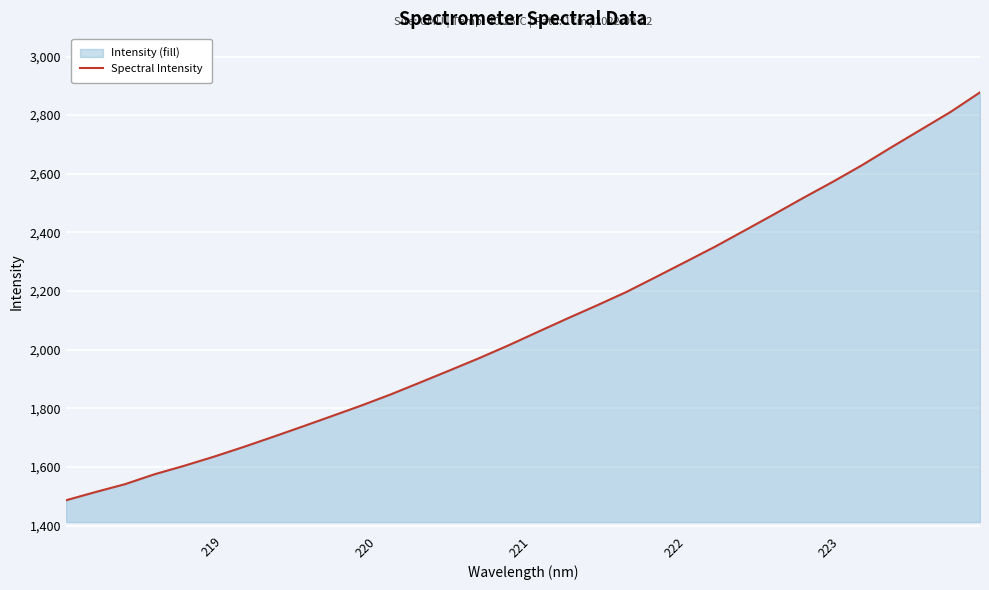

Reading left to right, transcribe all the data shown in this chart.

1486.0	1514.1	1540.9	1574.8	1603.5	1634.3	1667.3	1701.8	1737.1	1772.9	1809.0	1847.0	1887.8	1929.0	1970.8	2014.6	2060.8	2106.5	2151.0	2196.8	2247.7	2299.2	2351.0	2405.9	2461.3	2517.6	2572.4	2629.6	2691.0	2750.9	2810.9	2877.6